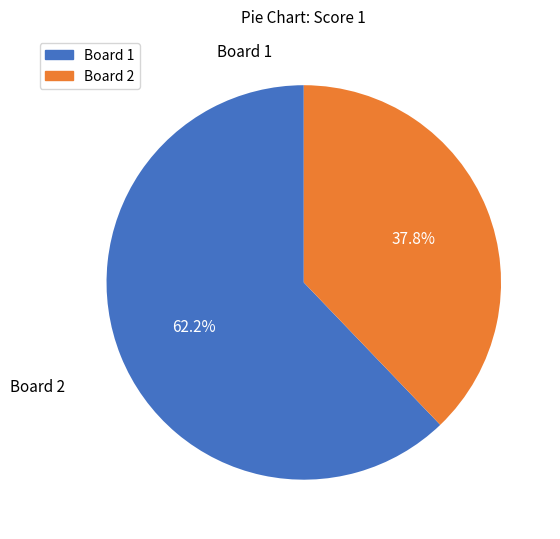

Is there any slice that represents more than half of the pie?

Yes